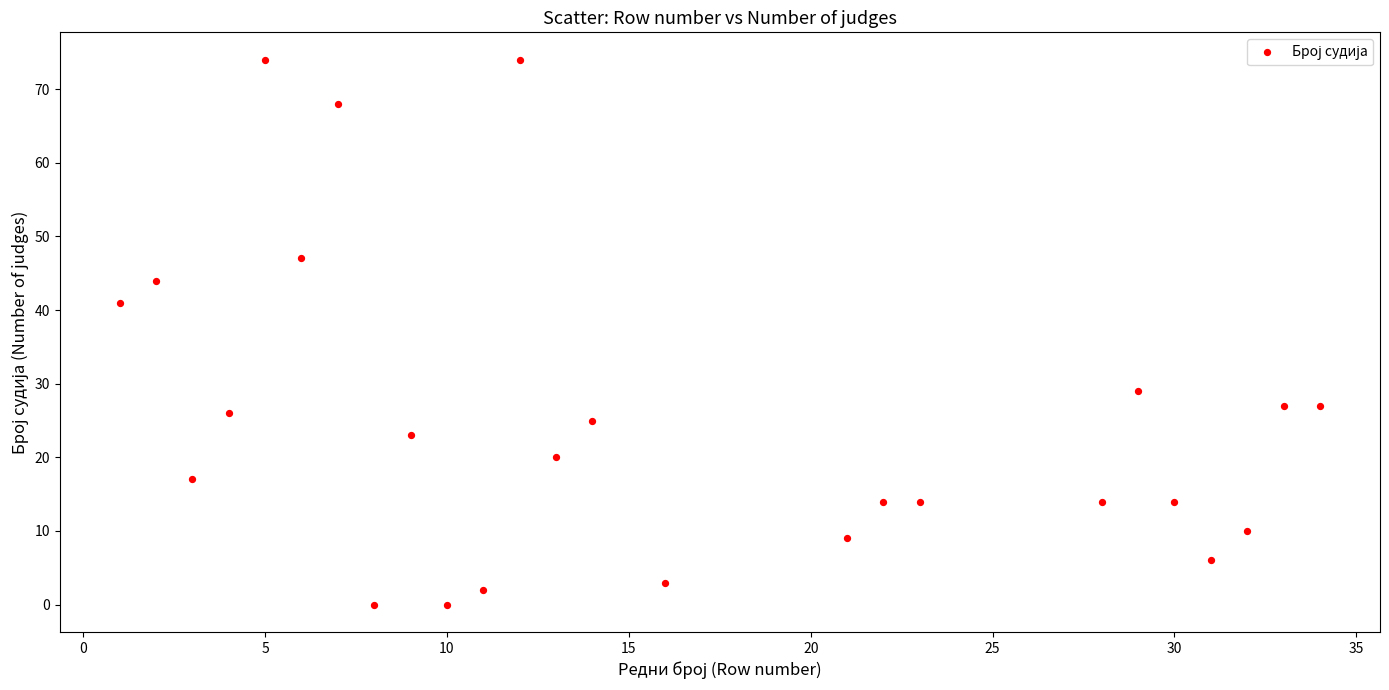

What is the range of Y values (max minus min)?

74